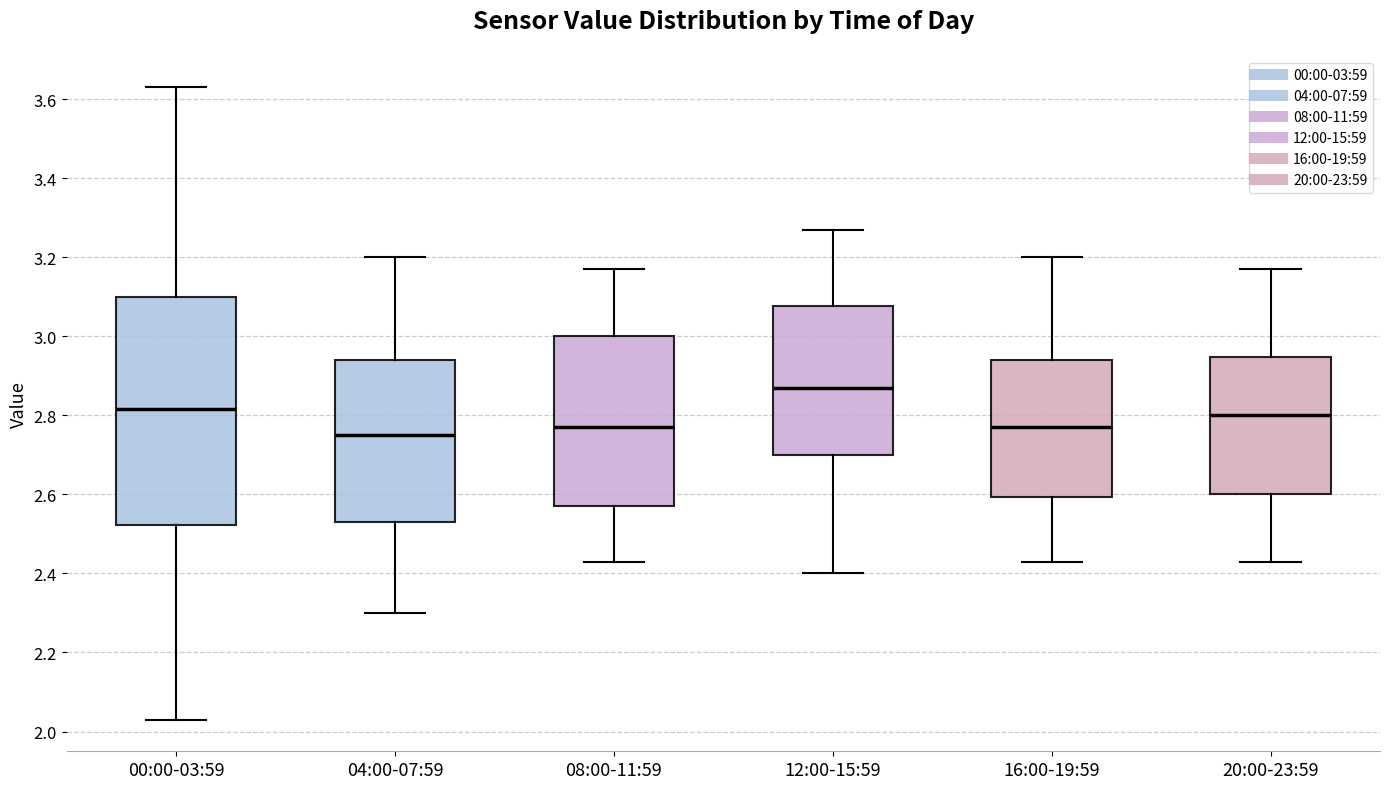

Reading left to right, transcribe this box plot: for each box, give where its median line is, the range the box spans, and where its two whiskers end, as read against the y-axis. The values are not printed on the chart, so give them approximately, as read against the axis.

00:00-03:59: median 2.82, box 2.52 to 3.10, whiskers 2.04 to 3.64
04:00-07:59: median 2.76, box 2.54 to 2.94, whiskers 2.30 to 3.20
08:00-11:59: median 2.78, box 2.58 to 3.00, whiskers 2.44 to 3.18
12:00-15:59: median 2.88, box 2.70 to 3.08, whiskers 2.40 to 3.28
16:00-19:59: median 2.78, box 2.60 to 2.94, whiskers 2.44 to 3.20
20:00-23:59: median 2.80, box 2.60 to 2.94, whiskers 2.44 to 3.18